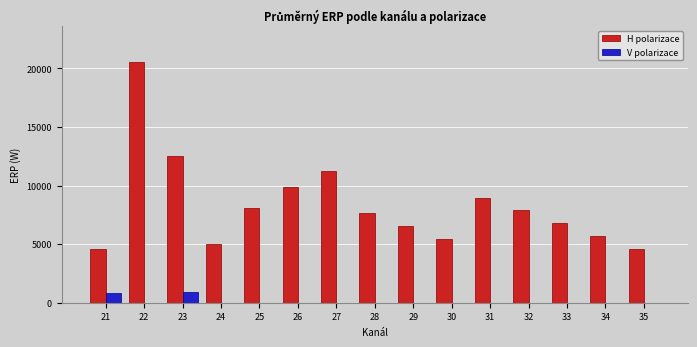

Is the value of H polarizace at 33 greater than the value of V polarizace at 26?

Yes